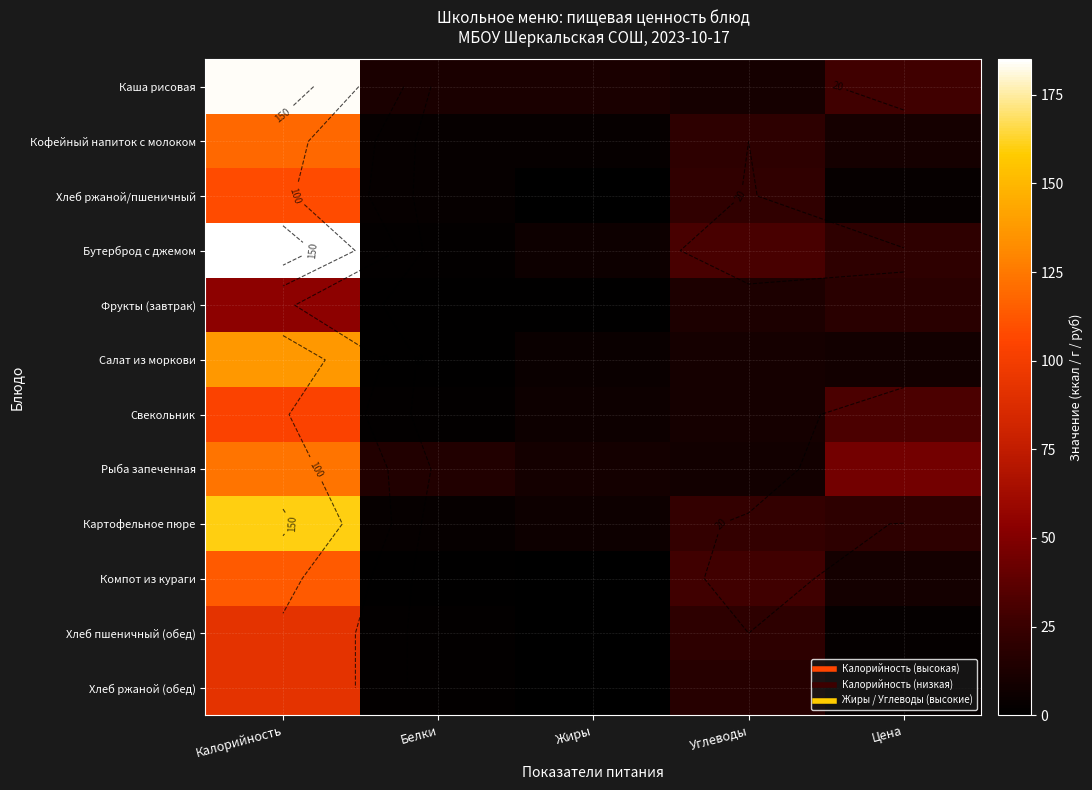

At Жиры, list the series in order from smallest to largest.

Хлеб ржаной/пшеничный, Компот из кураги, Хлеб пшеничный (обед), Хлеб ржаной (обед), Фрукты (завтрак), Кофейный напиток с молоком, Салат из моркови, Бутерброд с джемом, Свекольник, Картофельное пюре, Рыба запеченная, Каша рисовая